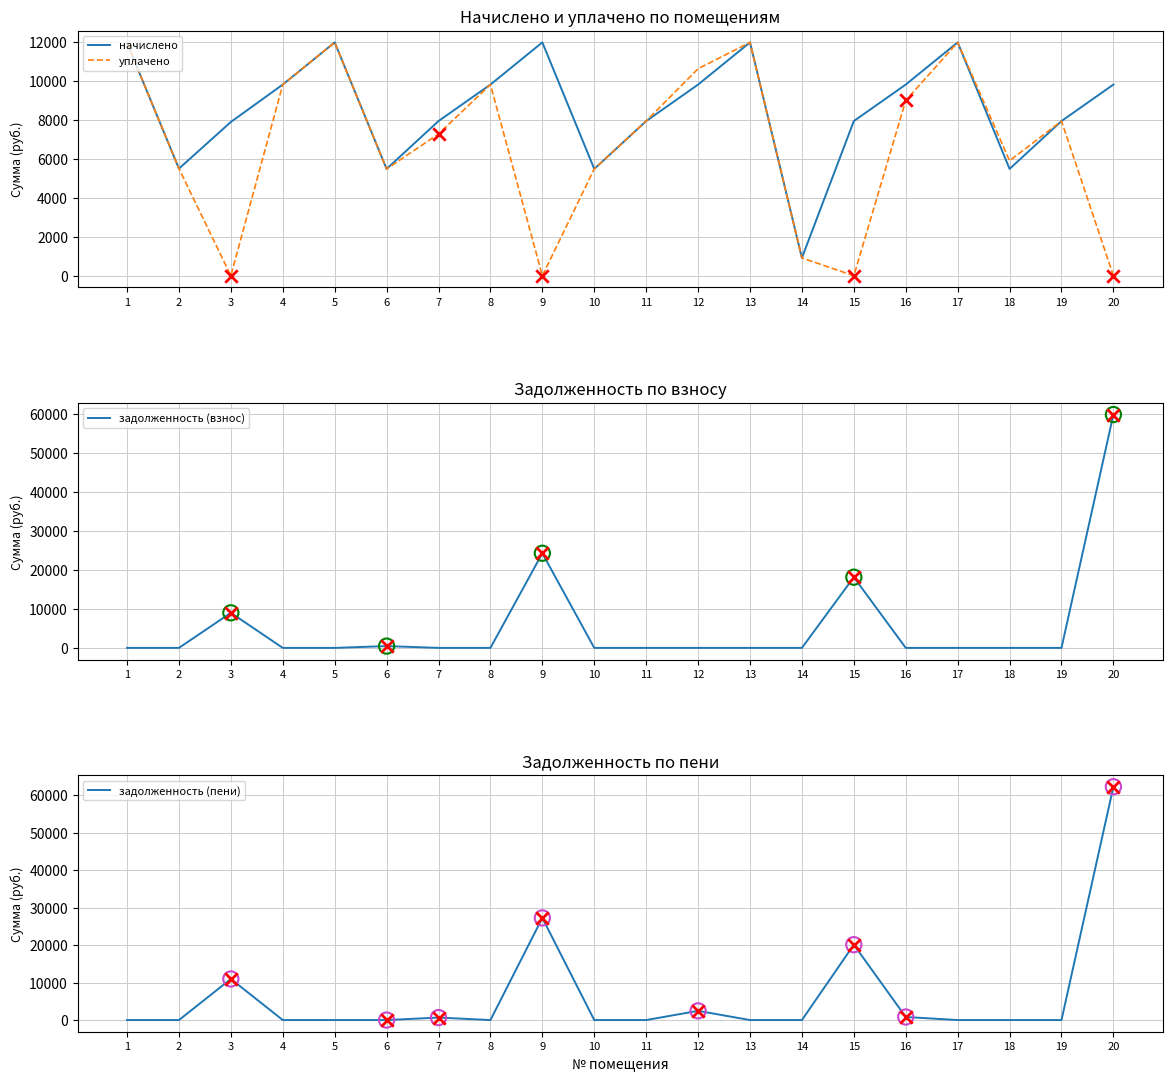

What are all the series names shown in the legend?

начислено, уплачено, задолженность (взнос), задолженность (пени)